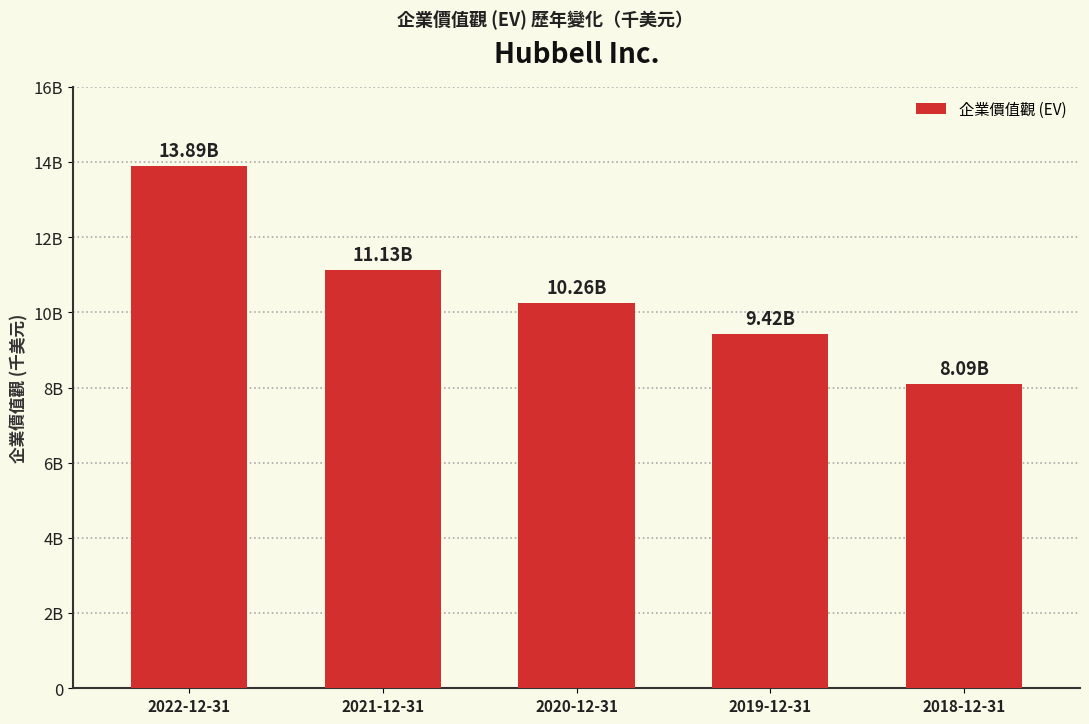

What is the value of the 4th bar from the left?

9419838